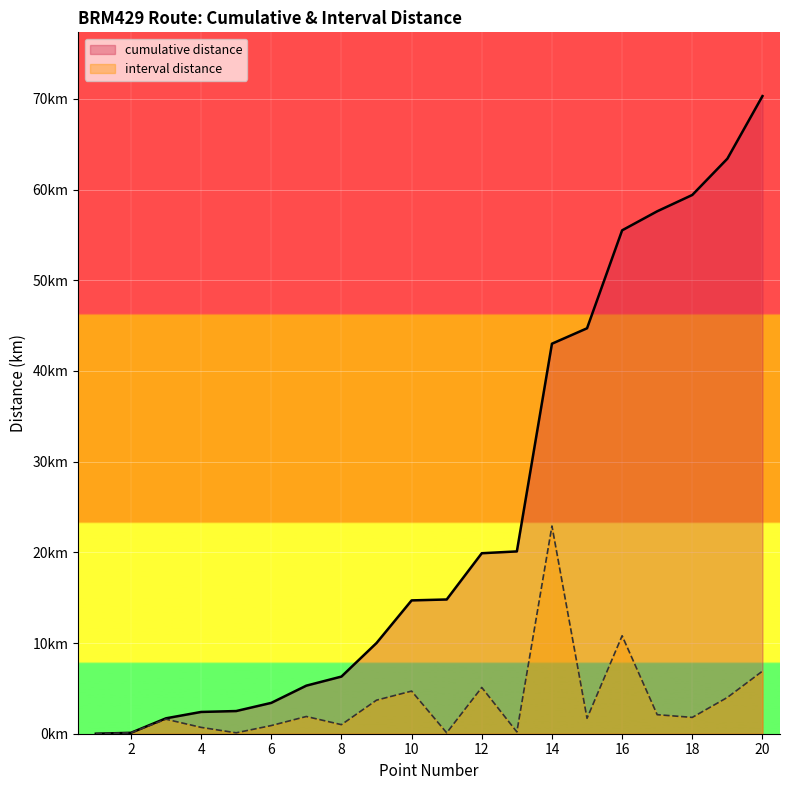

True or false: cumulative distance and interval distance cross at least once.

False